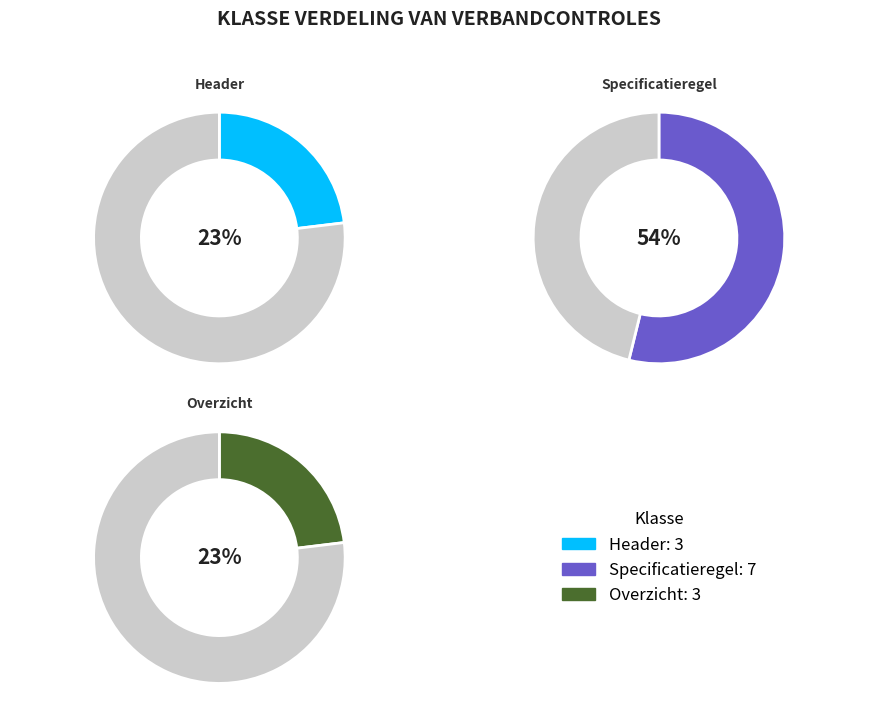

How many segments does this pie chart have?

3